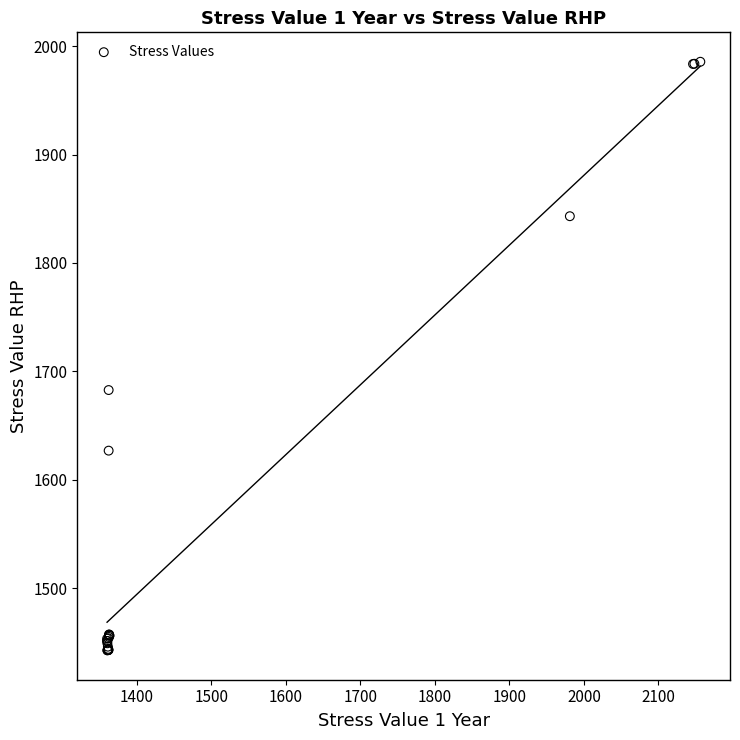

What Y value in the scatter plot is closest to 1714?

1682.7